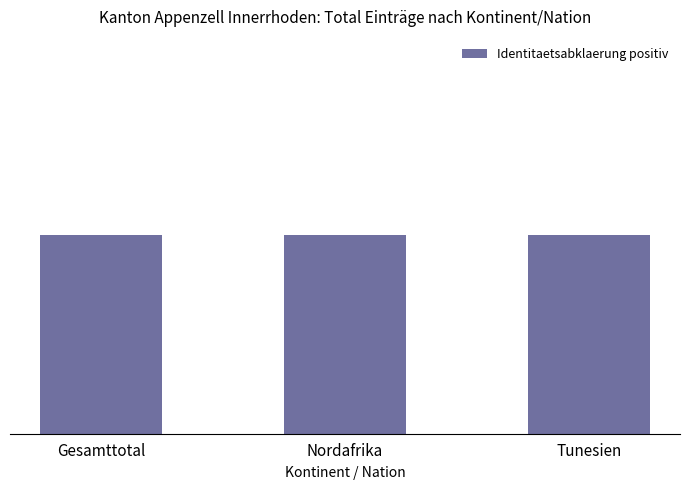

Are the bars horizontal?

No